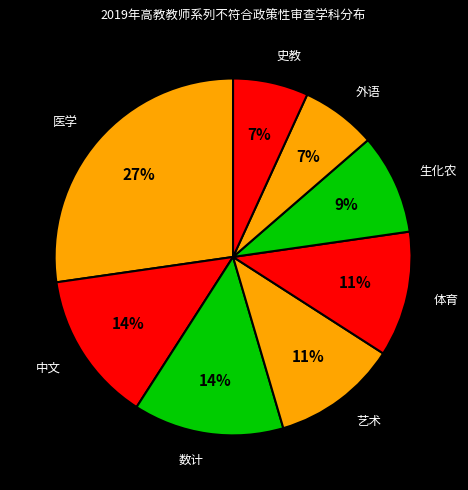

Is there any slice that represents more than half of the pie?

No